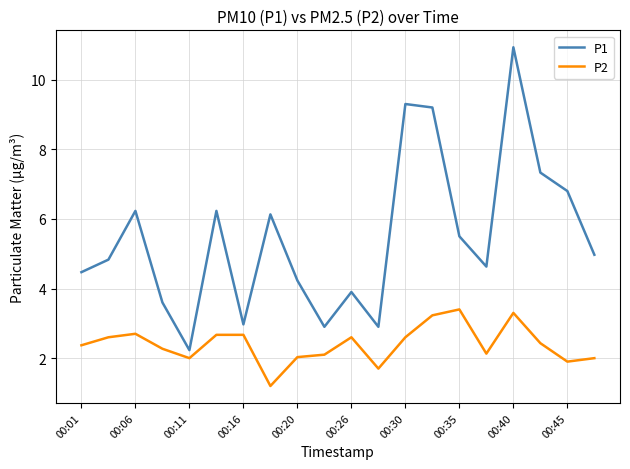

What is the smallest value displayed?

1.2